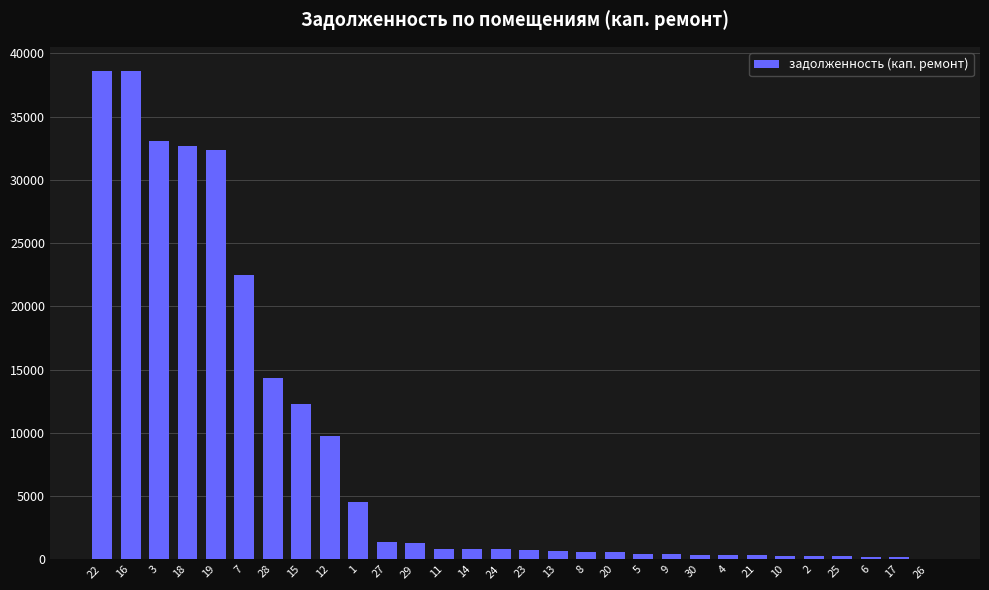

What is the maximum value shown in the chart?

38587.0